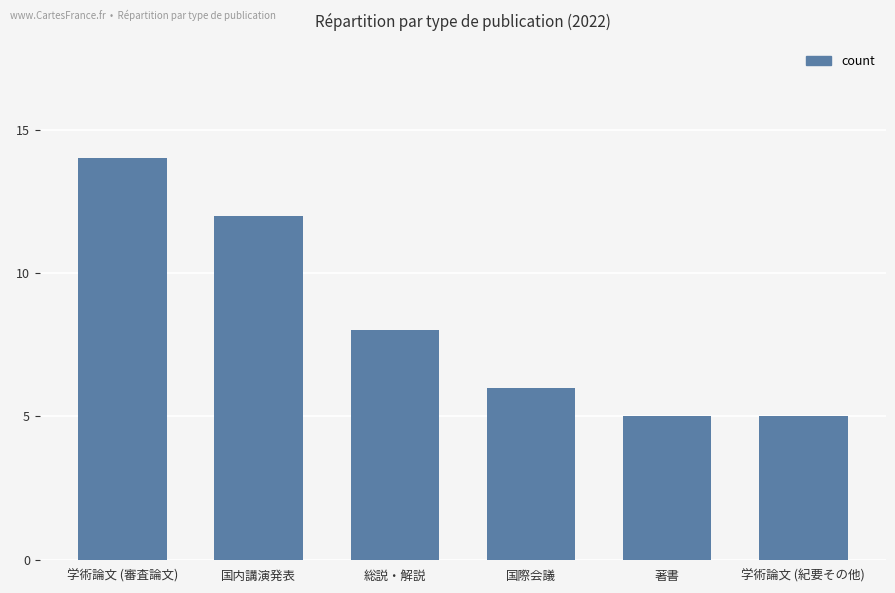

Between 学術論文 (紀要その他) and 総説・解説, which is larger?

総説・解説